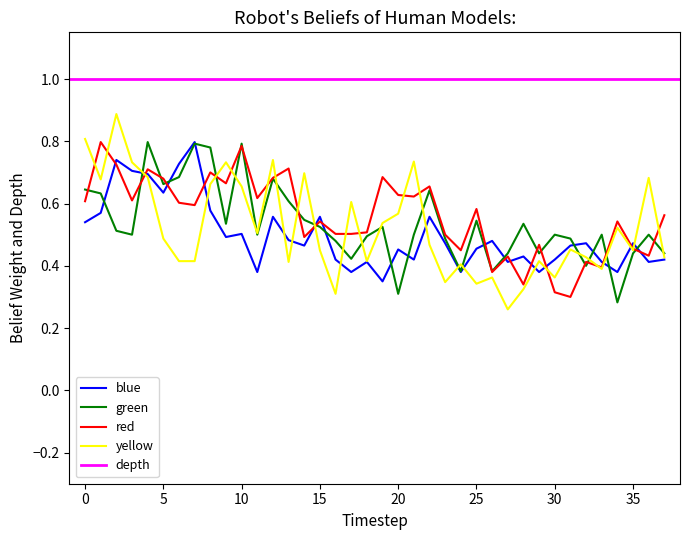

What is the lowest value of the red series?

0.3